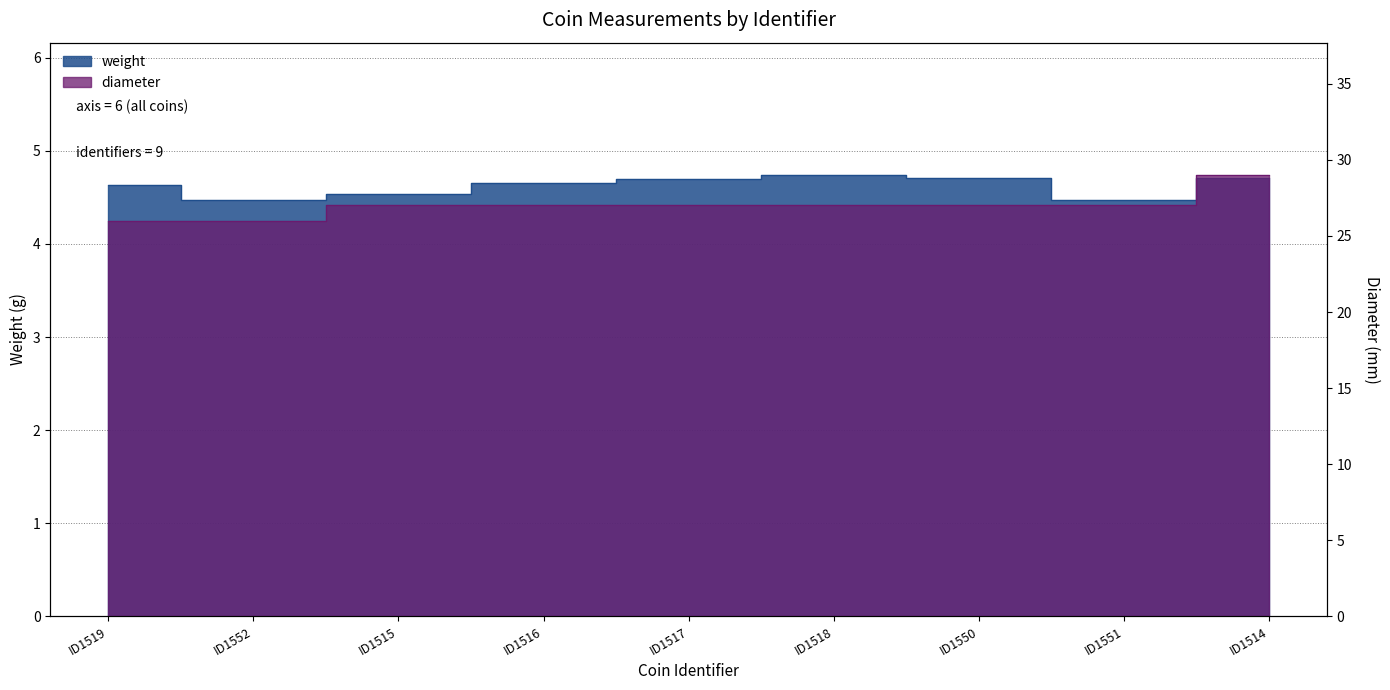

What is the spread (max minus min) of values at ID1518?

22.3